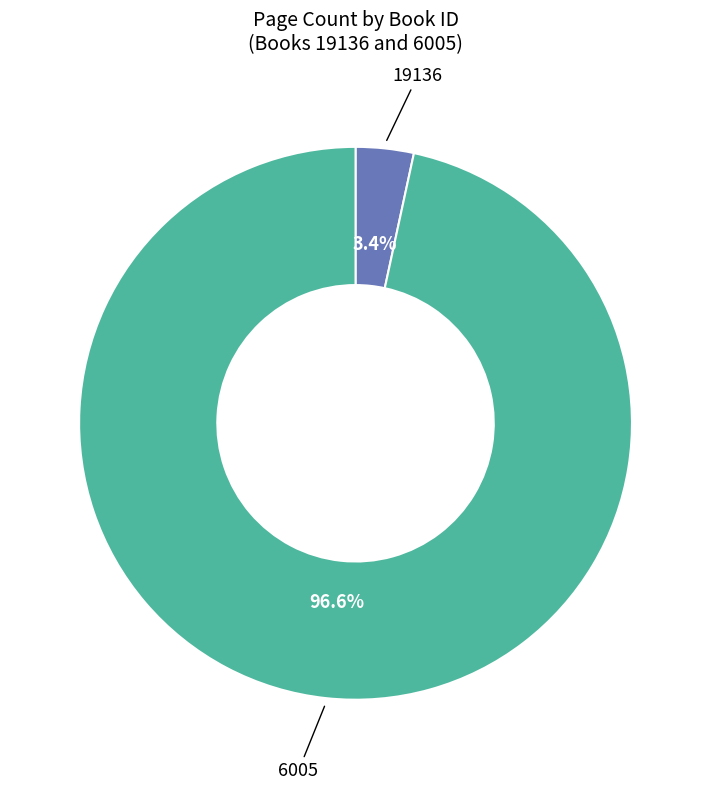

What is the largest slice in the pie chart?

6005